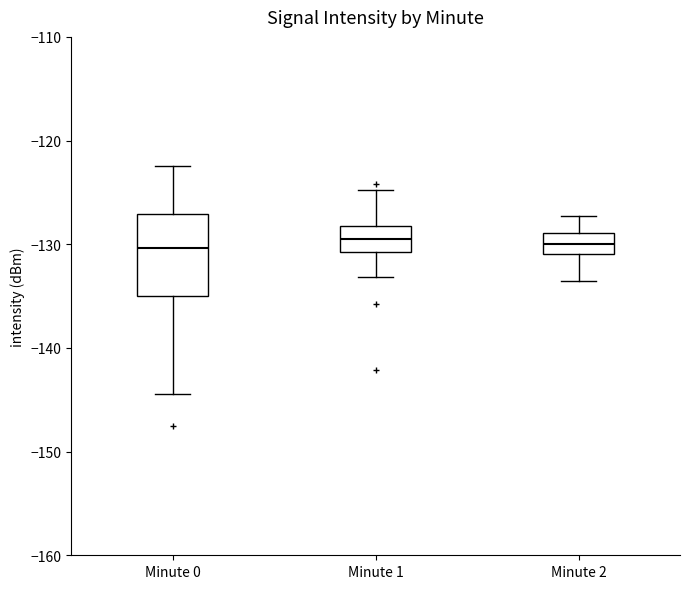

Reading left to right, transcribe this box plot: for each box, give where its median line is, the range the box spans, and where its two whiskers end, as read against the y-axis. The values are not printed on the chart, so give them approximately, as read against the axis.

Minute 0: median -130, box -135 to -127, whiskers -144 to -122
Minute 1: median -129, box -131 to -128, whiskers -133 to -125
Minute 2: median -130, box -131 to -129, whiskers -133 to -127